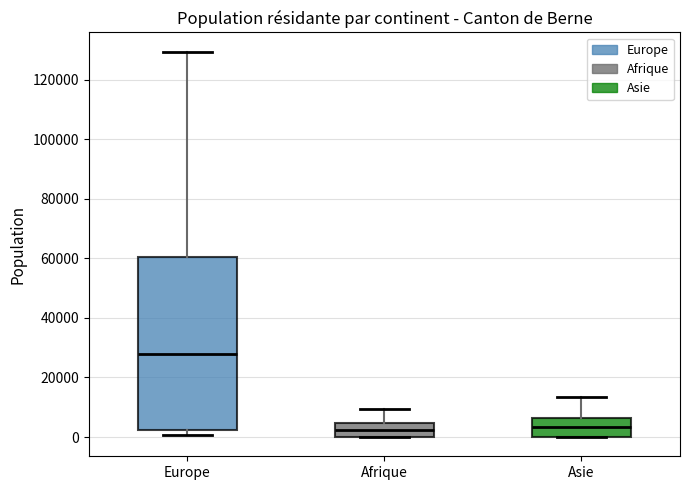

Comparing the boxes themselves (not the whiskers), which one is the tallest?

Europe